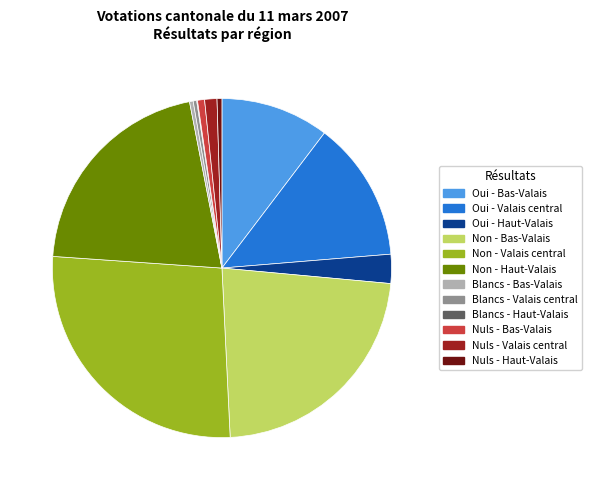

Which has a higher value, 22.8% (23,947) or 13.4% (14,054)?

22.8% (23,947)